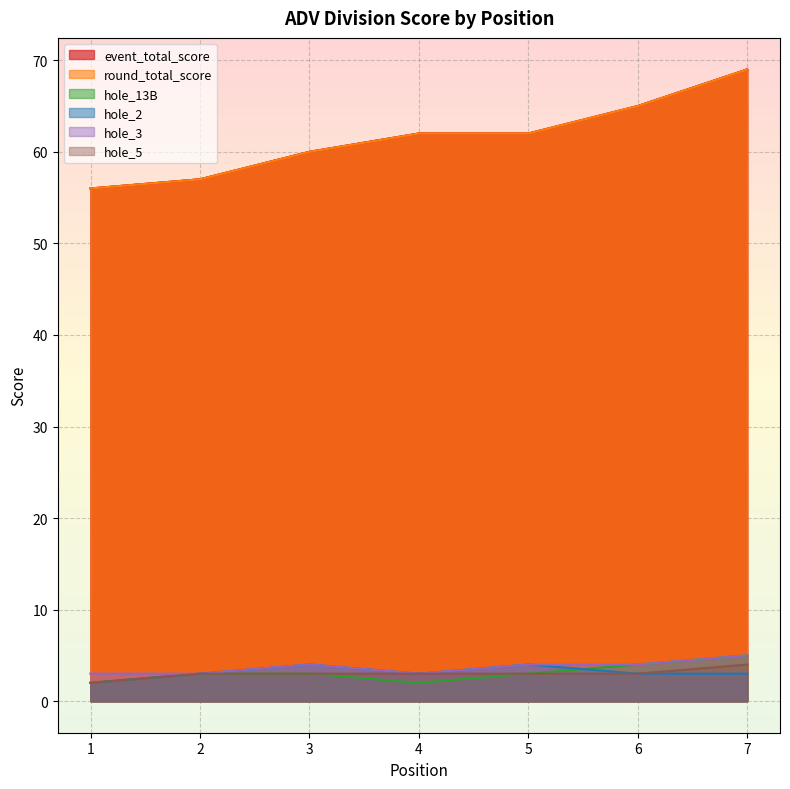

Is the value of hole_2 at 4 greater than the value of round_total_score at 7?

No